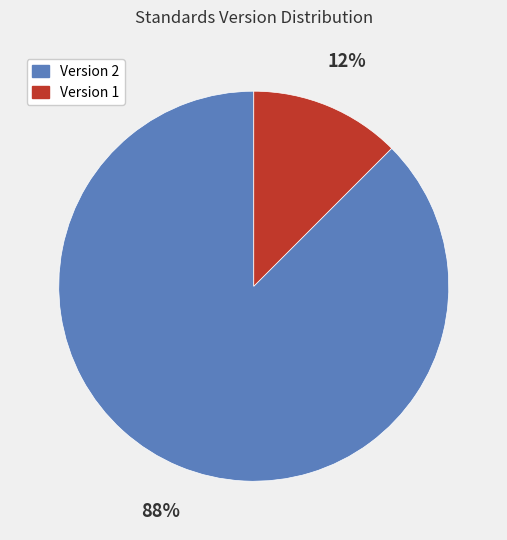

Is there any slice that represents more than half of the pie?

Yes